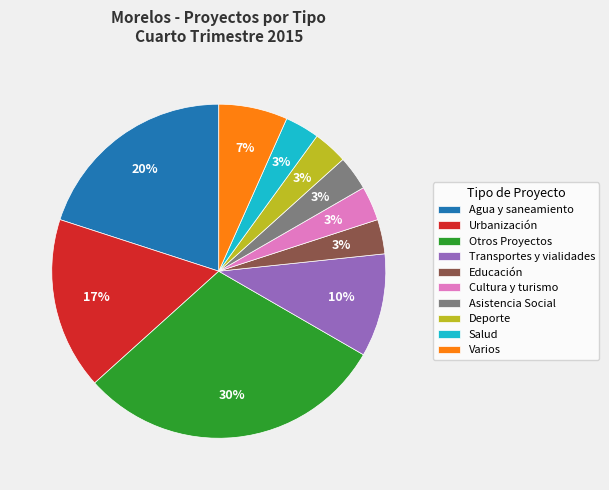

Combined, do Agua y saneamiento and Deporte account for over 50%?

No